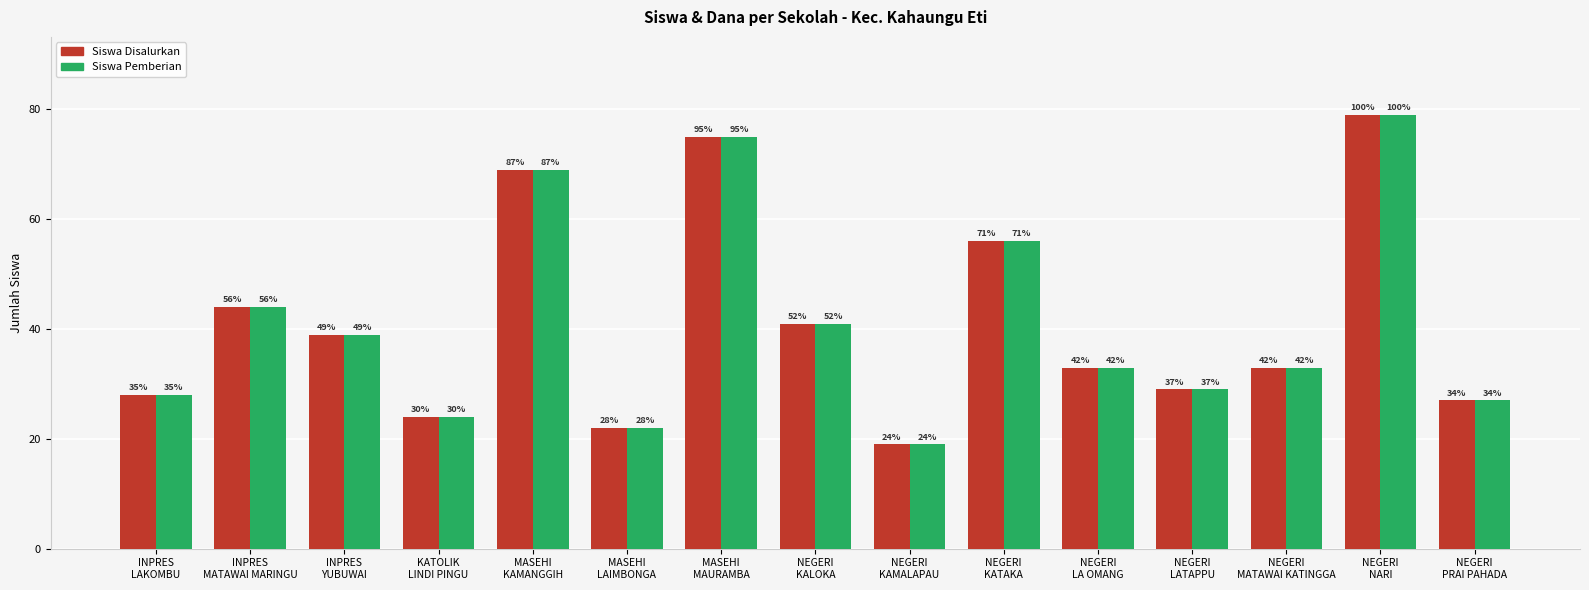

The Siswa Pemberian series shows 27 at NEGERI
PRAI PAHADA. True or false?

True